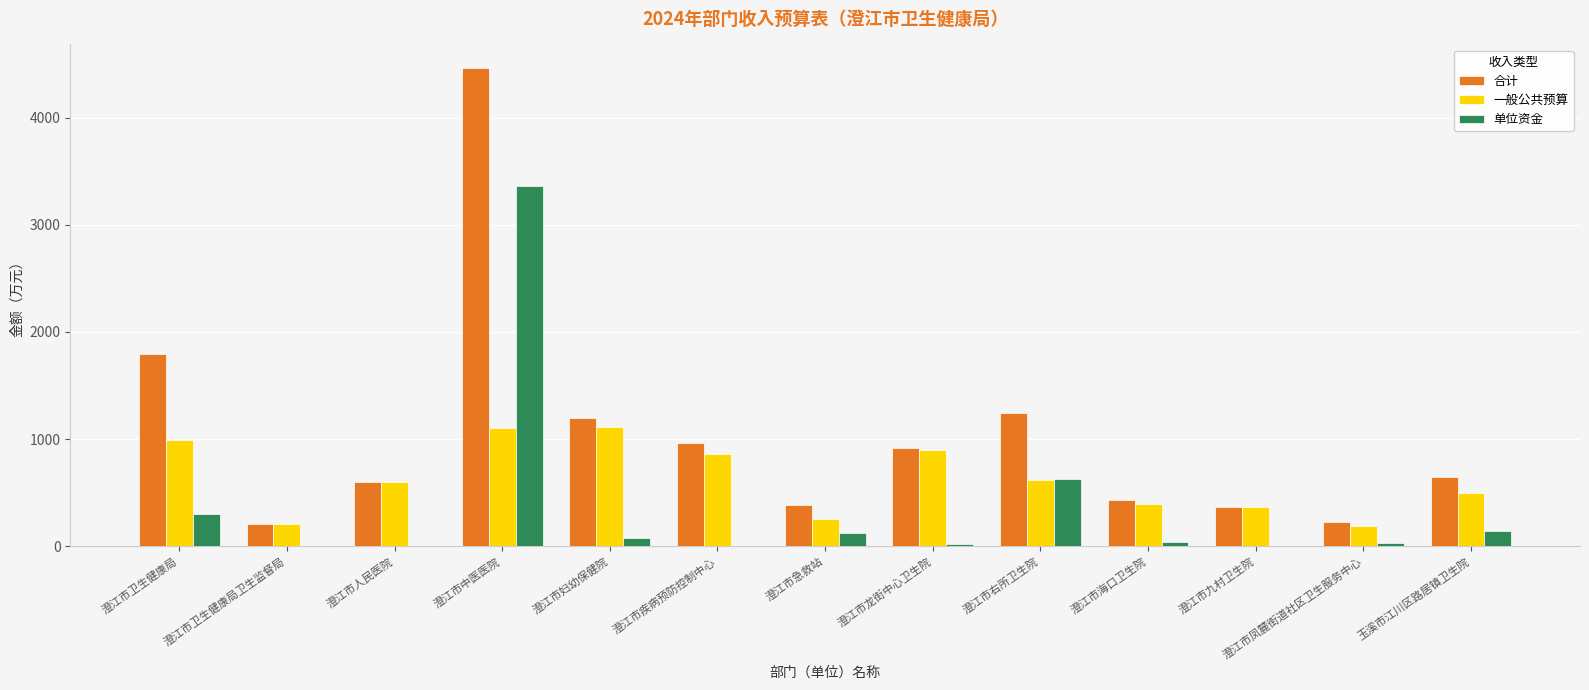

What is the maximum value for 合计?

4460.0